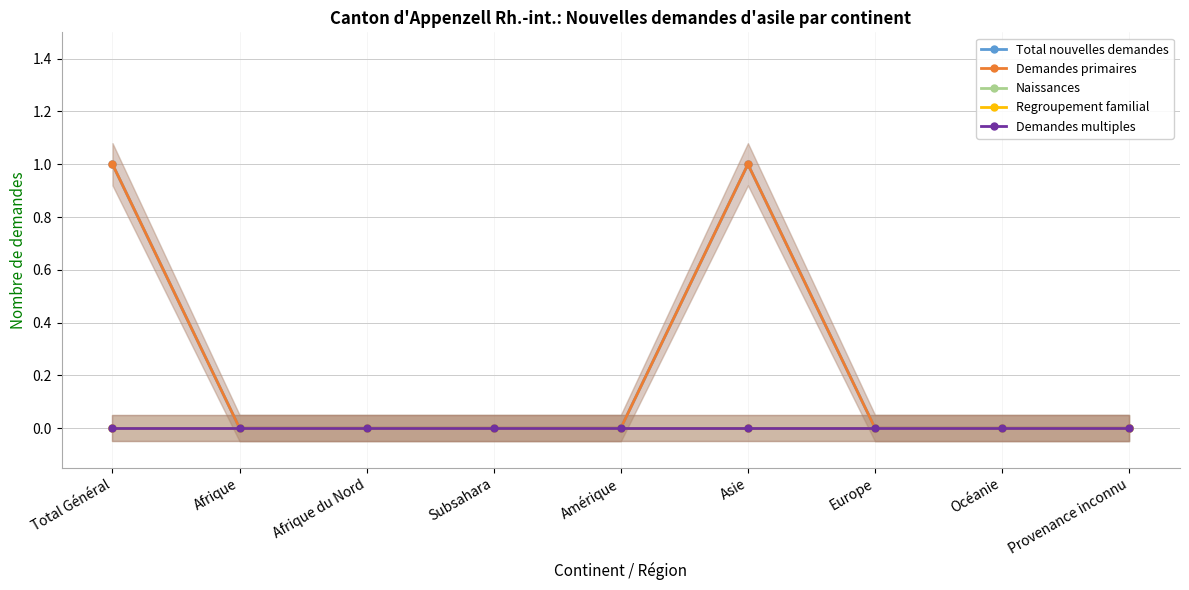

Reading right to left, transcribe all the data shown in this chart.

Total nouvelles demandes: Provenance inconnu=0	Océanie=0	Europe=0	Asie=1	Amérique=0	Subsahara=0	Afrique du Nord=0	Afrique=0	Total Général=1
Demandes primaires: Provenance inconnu=0	Océanie=0	Europe=0	Asie=1	Amérique=0	Subsahara=0	Afrique du Nord=0	Afrique=0	Total Général=1
Naissances: Provenance inconnu=0	Océanie=0	Europe=0	Asie=0	Amérique=0	Subsahara=0	Afrique du Nord=0	Afrique=0	Total Général=0
Regroupement familial: Provenance inconnu=0	Océanie=0	Europe=0	Asie=0	Amérique=0	Subsahara=0	Afrique du Nord=0	Afrique=0	Total Général=0
Demandes multiples: Provenance inconnu=0	Océanie=0	Europe=0	Asie=0	Amérique=0	Subsahara=0	Afrique du Nord=0	Afrique=0	Total Général=0